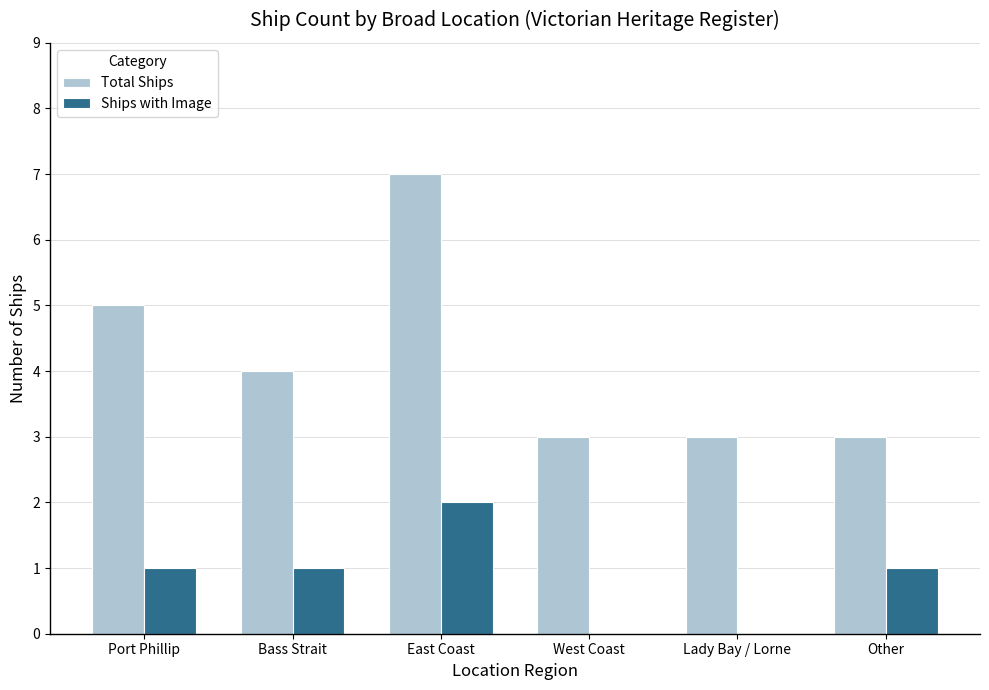

At which category is the sum across all series the highest?

East Coast